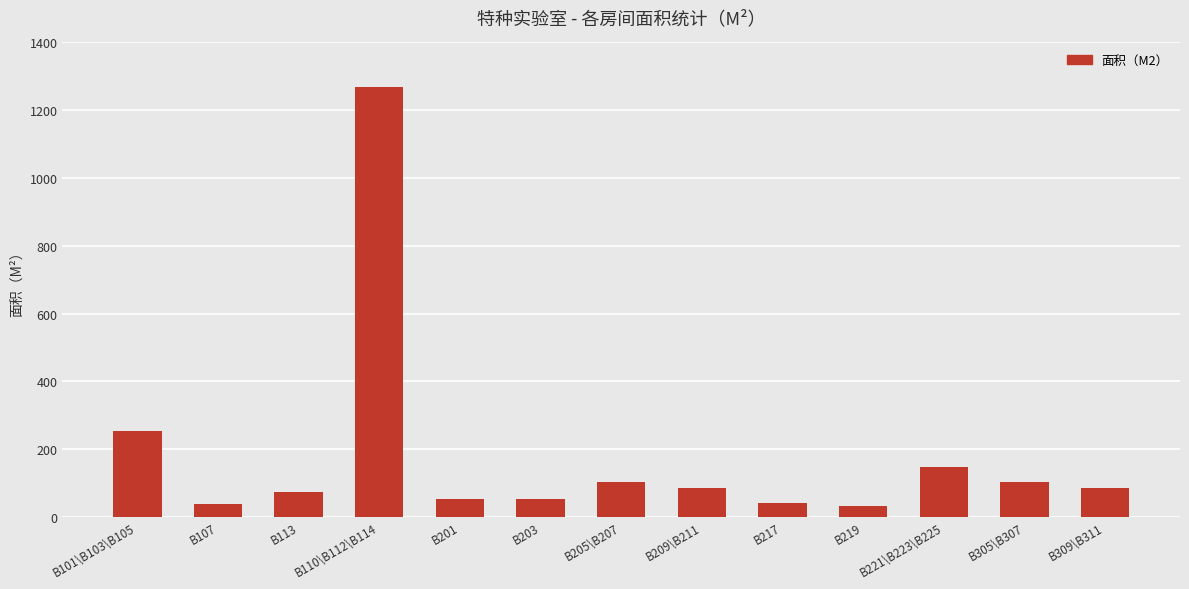

True or false: the data shows 1269.9 at B110\B112\B114.

True